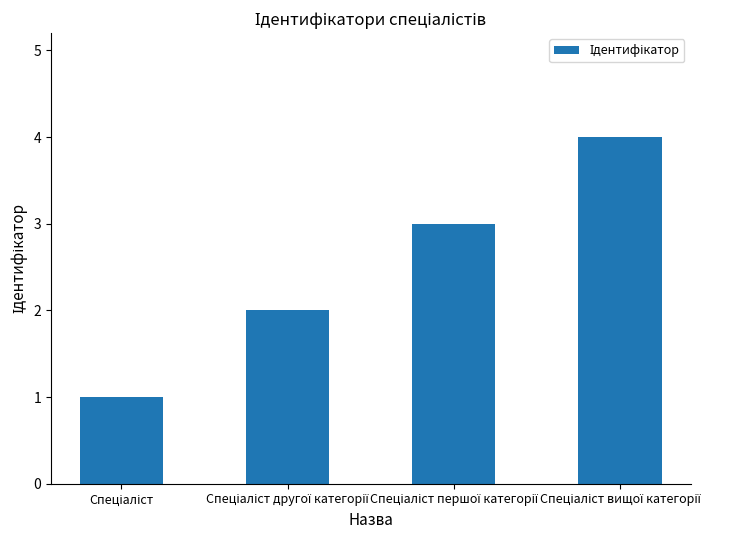

What is the maximum value shown in the chart?

4